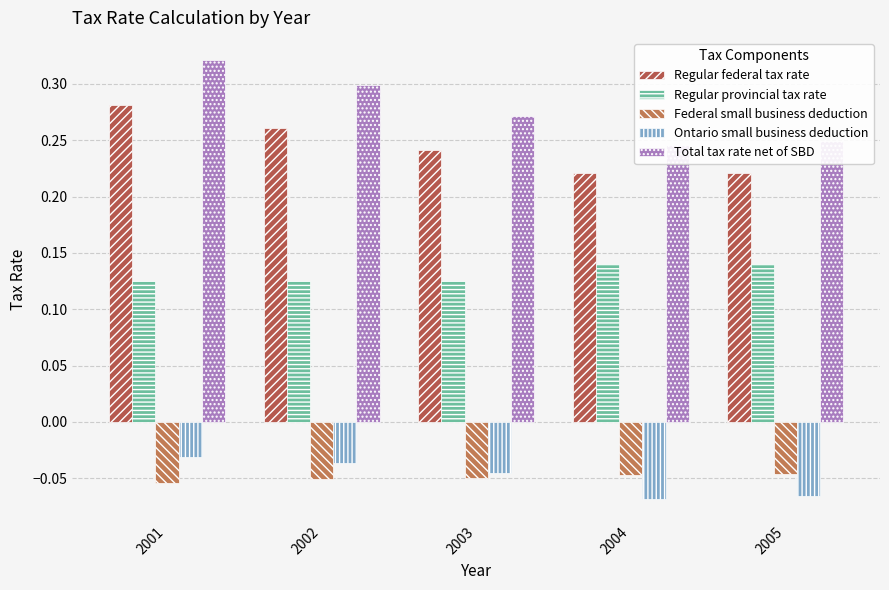

Which category has the lowest value across all series?

2004